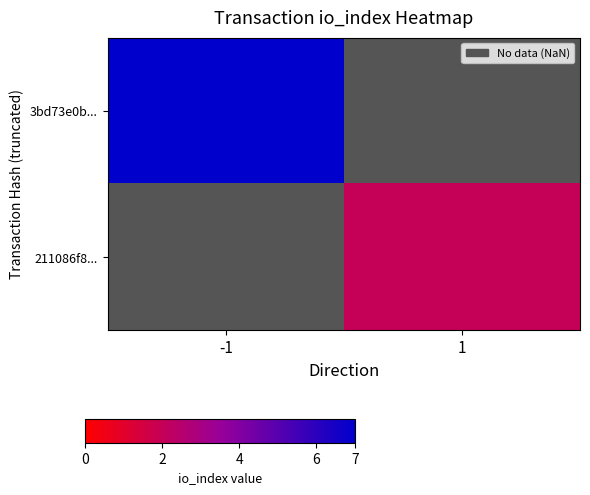

Which series has the largest range (max minus min)?

3bd73e0b...